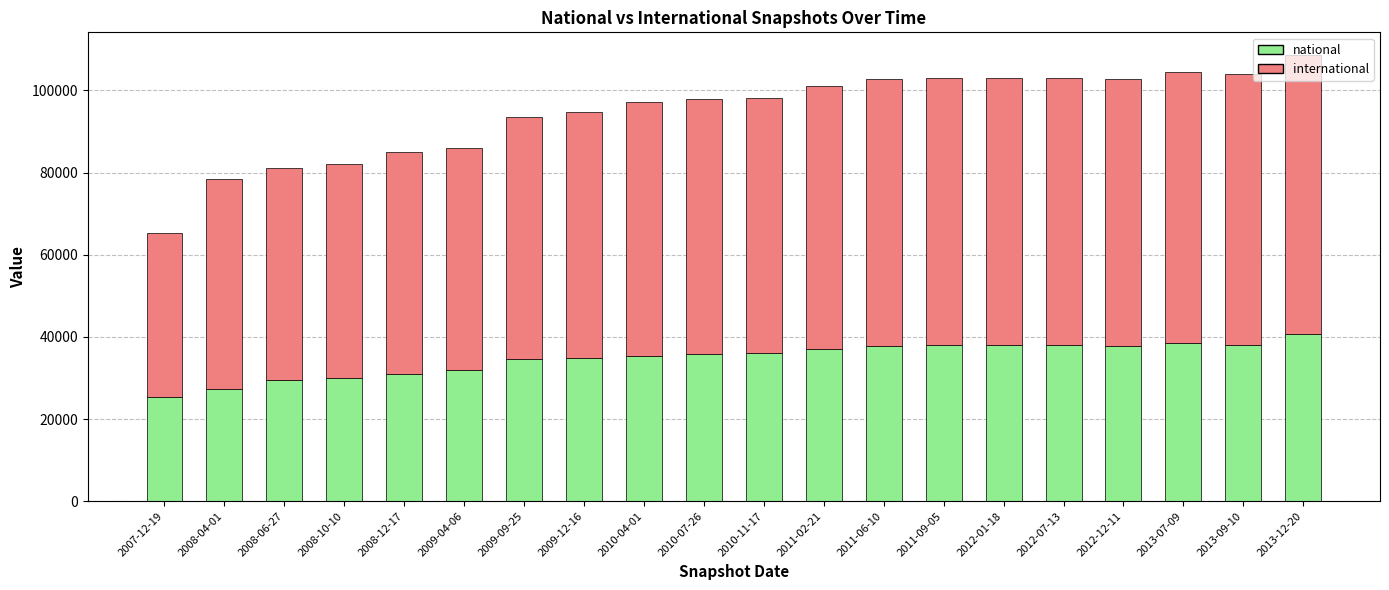

Read the national value at 2008-04-01, to the nearest 10.

27290